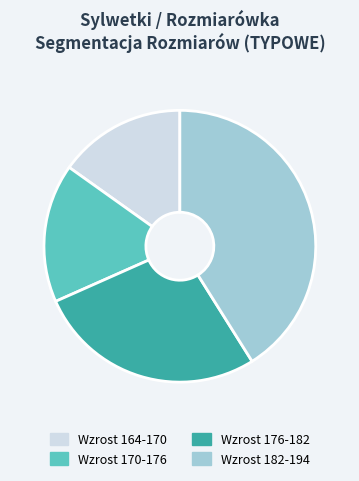

Does Wzrost 182-194 represent more than half of the total?

No